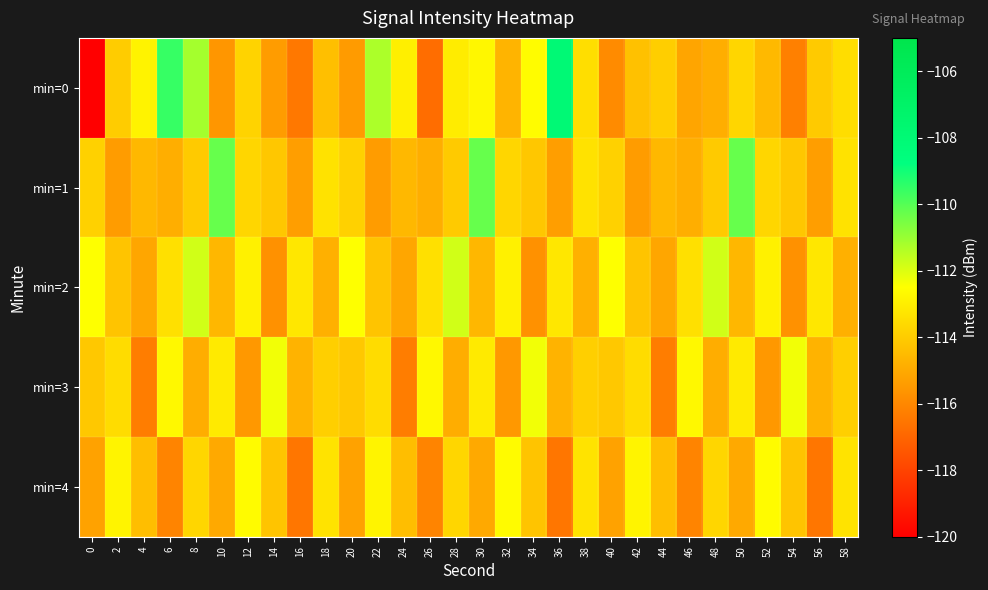

What is the total value across all series at 40?

-571.5